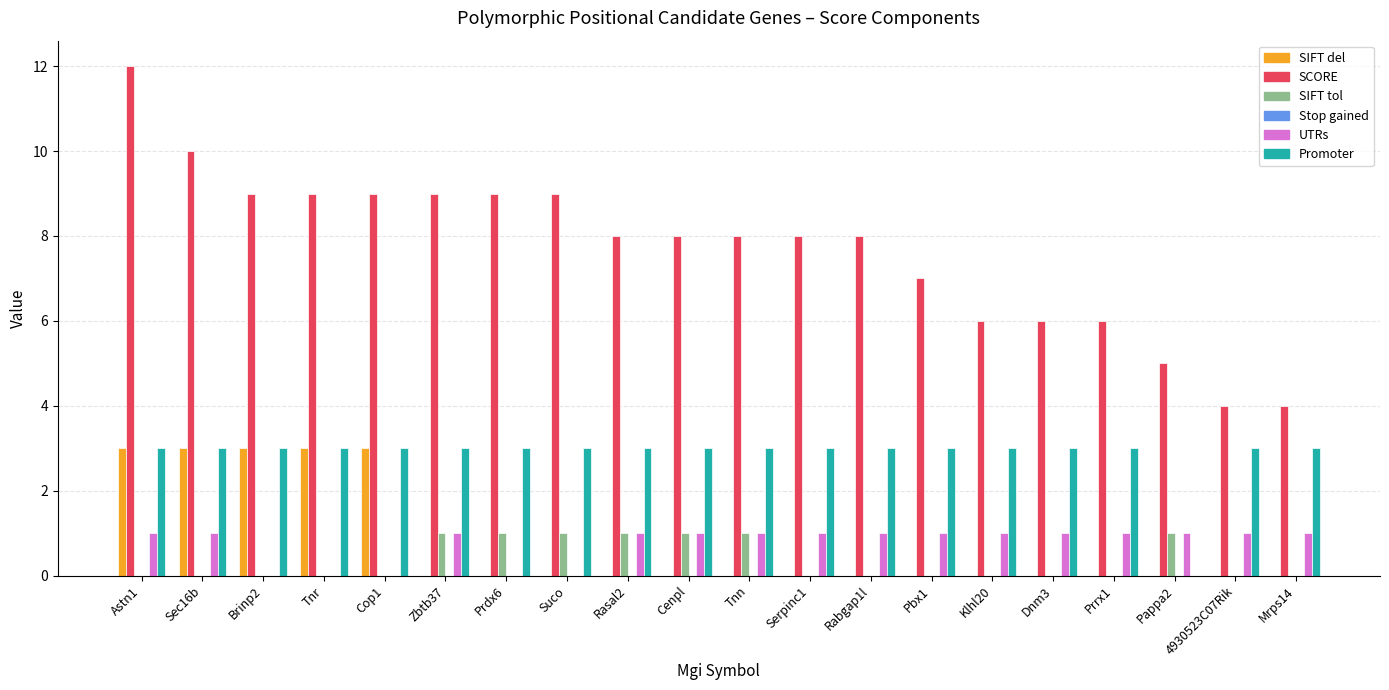

Which series has the widest spread of values?

SCORE